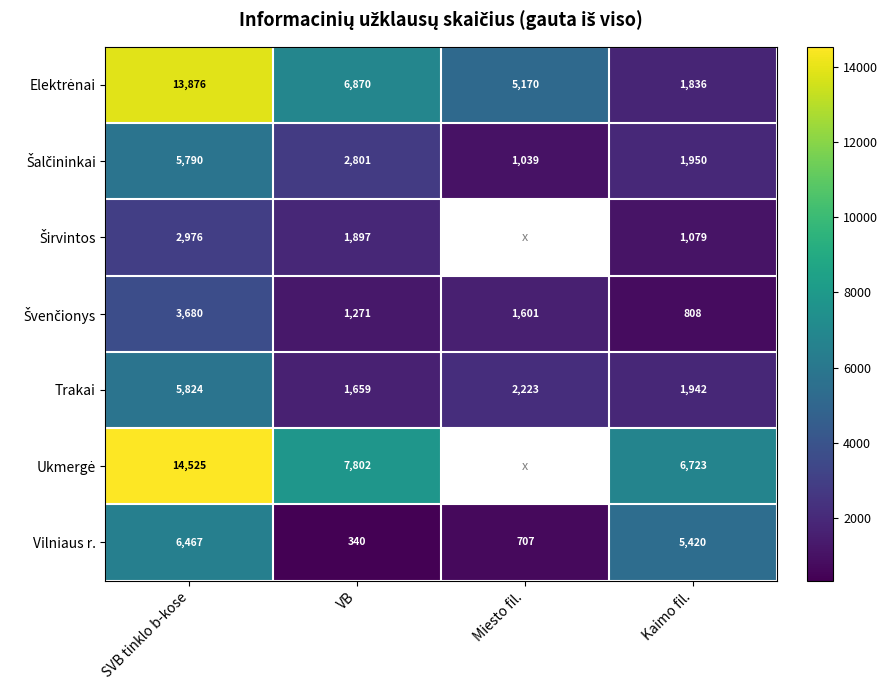

What is the difference between the Vilniaus r. values at Kaimo fil. and VB?

5080